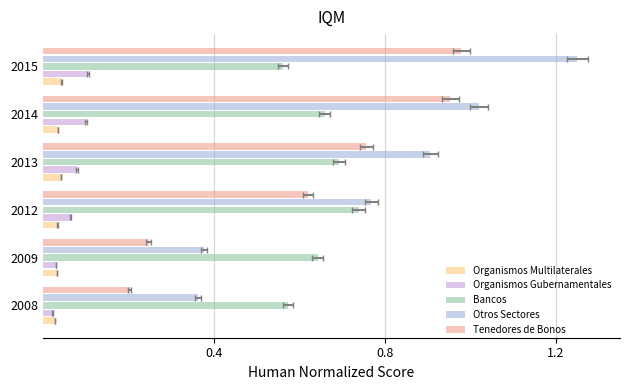

Is it true that Bancos equals 0.4 at 2009?

False